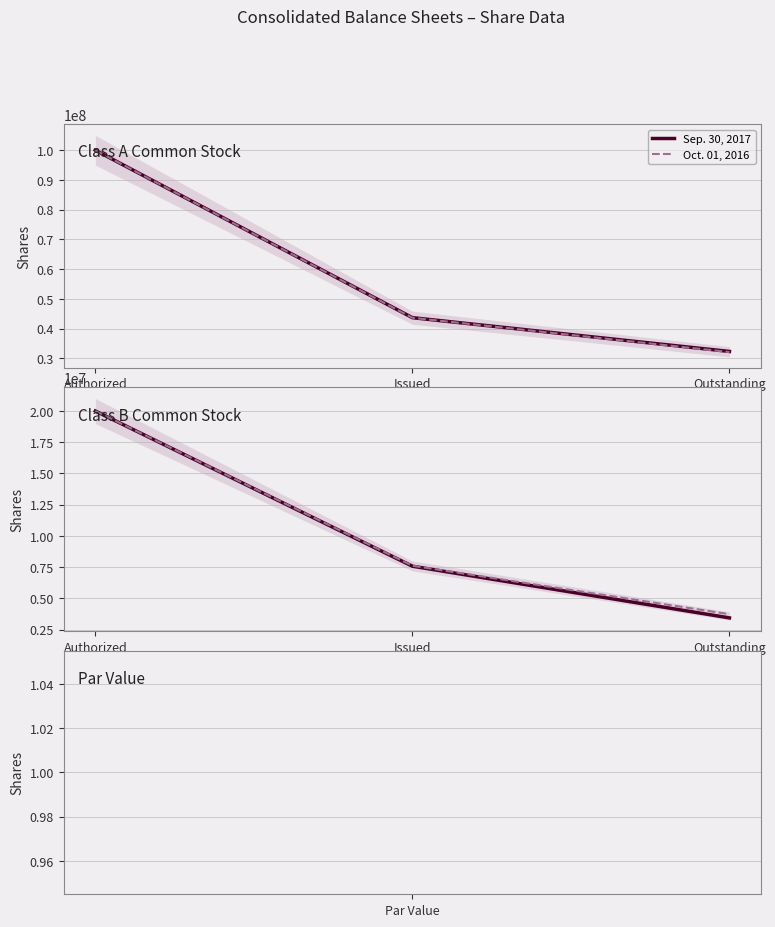

How many lines are shown in the chart?

2